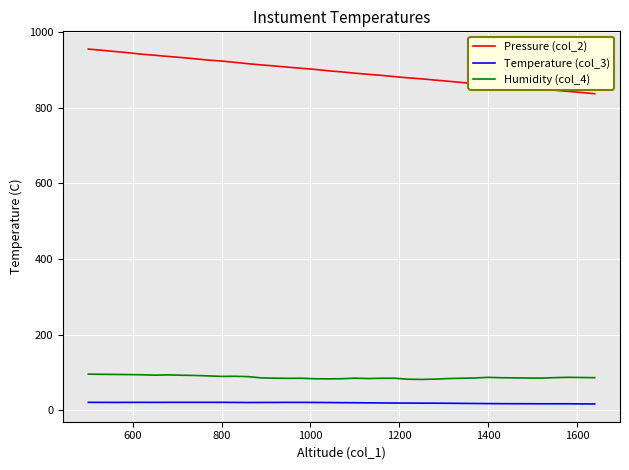

True or false: Temperature (col_3) and Pressure (col_2) cross at least once.

False